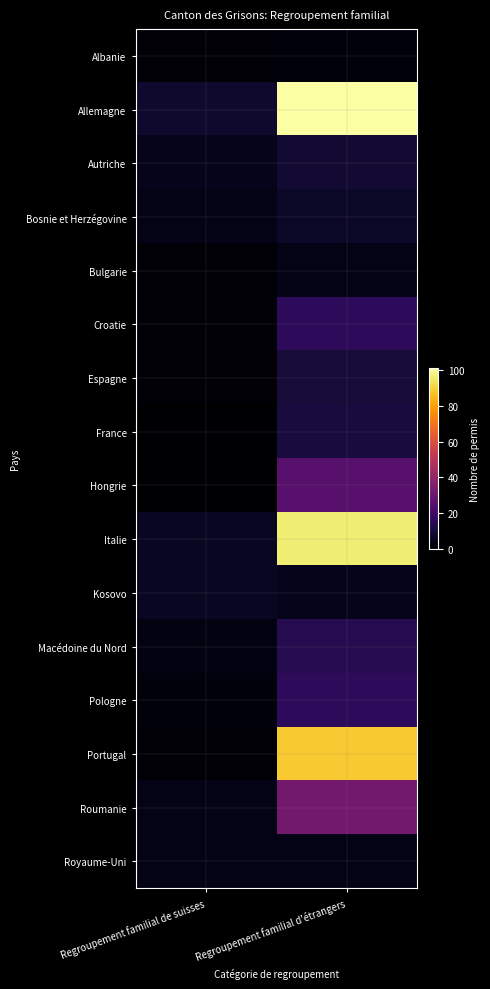

Reading left to right, what are all the values shown in this chart?

Albanie: Regroupement familial de suisses=1	Regroupement familial d'étrangers=2
Allemagne: Regroupement familial de suisses=8	Regroupement familial d'étrangers=101
Autriche: Regroupement familial de suisses=5	Regroupement familial d'étrangers=9
Bosnie et Herzégovine: Regroupement familial de suisses=4	Regroupement familial d'étrangers=7
Bulgarie: Regroupement familial de suisses=1	Regroupement familial d'étrangers=4
Croatie: Regroupement familial de suisses=1	Regroupement familial d'étrangers=16
Espagne: Regroupement familial de suisses=1	Regroupement familial d'étrangers=10
France: Regroupement familial de suisses=0	Regroupement familial d'étrangers=11
Hongrie: Regroupement familial de suisses=0	Regroupement familial d'étrangers=26
Italie: Regroupement familial de suisses=6	Regroupement familial d'étrangers=96
Kosovo: Regroupement familial de suisses=6	Regroupement familial d'étrangers=5
Macédoine du Nord: Regroupement familial de suisses=3	Regroupement familial d'étrangers=14
Pologne: Regroupement familial de suisses=2	Regroupement familial d'étrangers=16
Portugal: Regroupement familial de suisses=1	Regroupement familial d'étrangers=88
Roumanie: Regroupement familial de suisses=4	Regroupement familial d'étrangers=32
Royaume-Uni: Regroupement familial de suisses=4	Regroupement familial d'étrangers=4